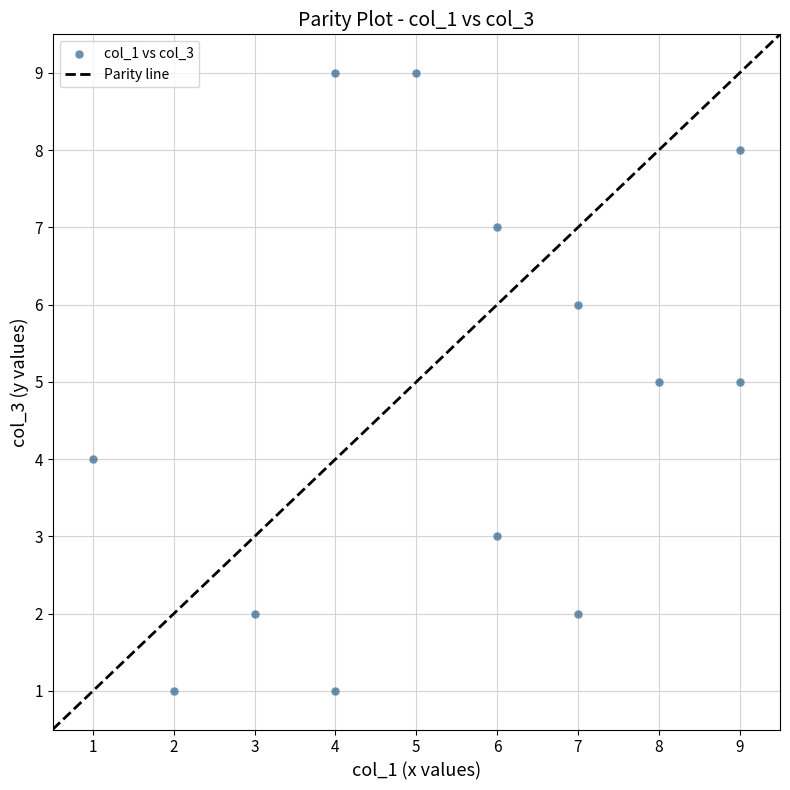

What is the range of X values (max minus min)?

8